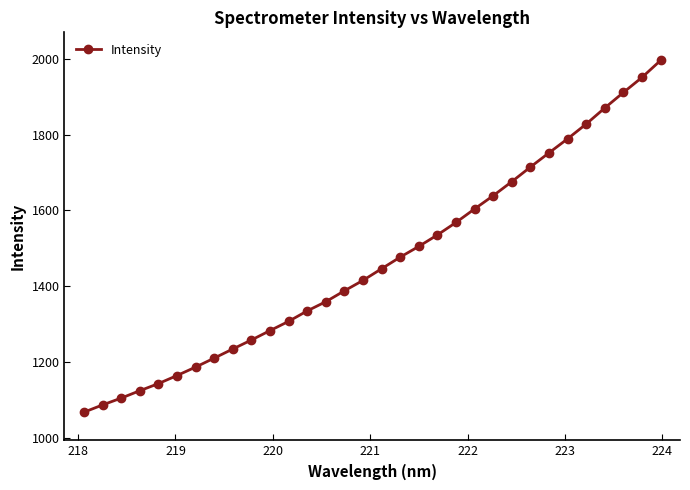

What is the difference between the maximum and second lowest values?

909.6